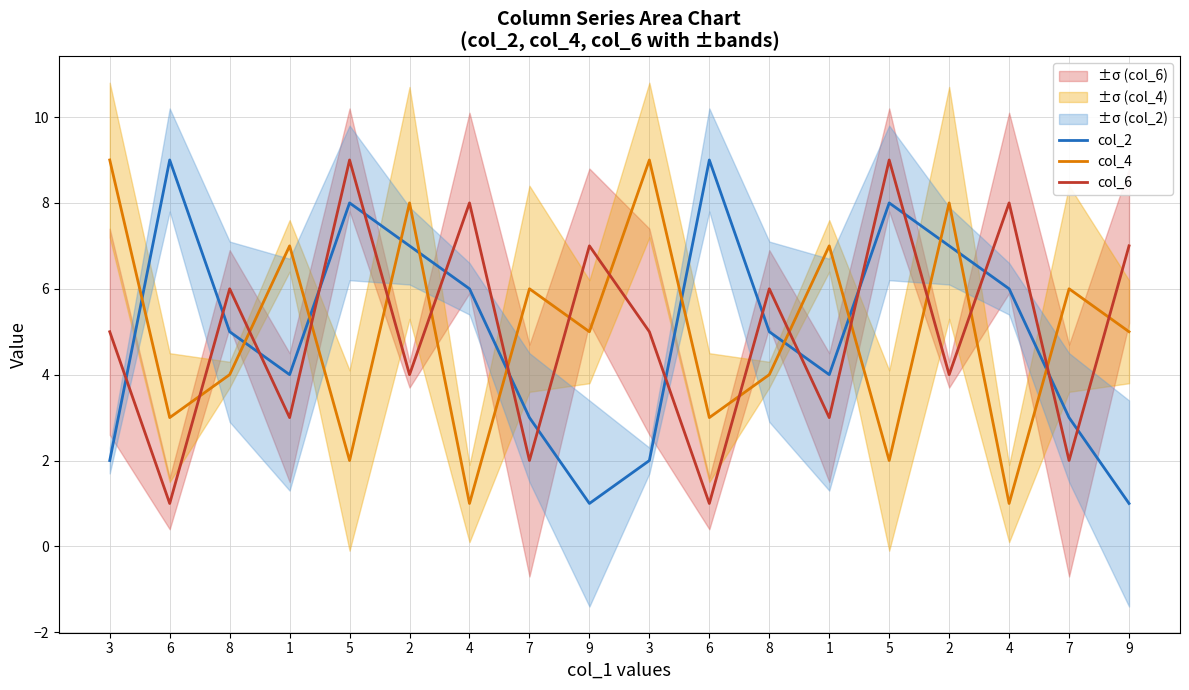

True or false: col_6 has a value of 15 at 5.

False